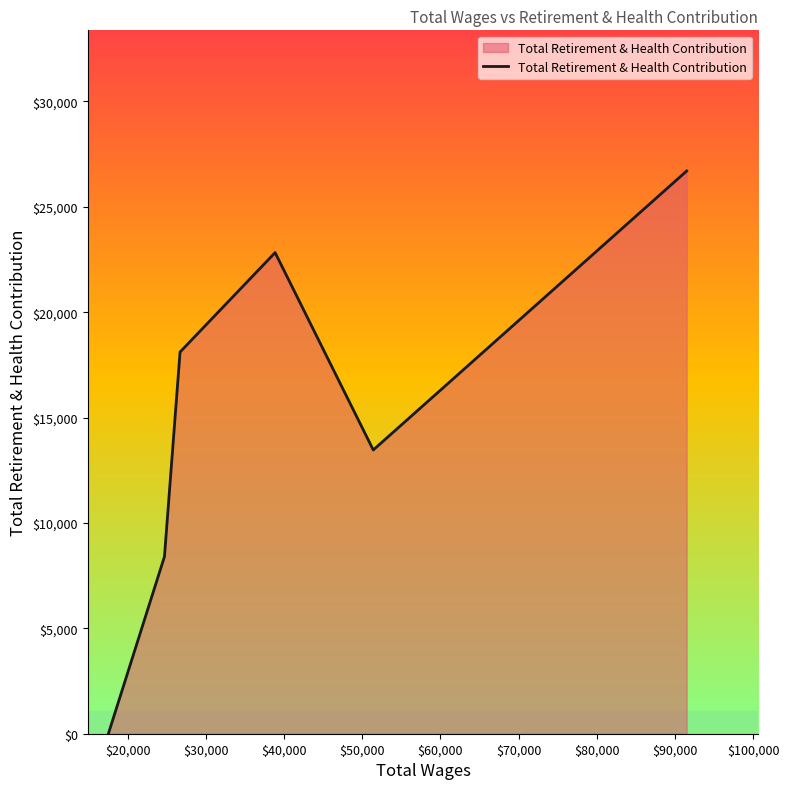

What is the difference between the maximum and minimum values?

26700